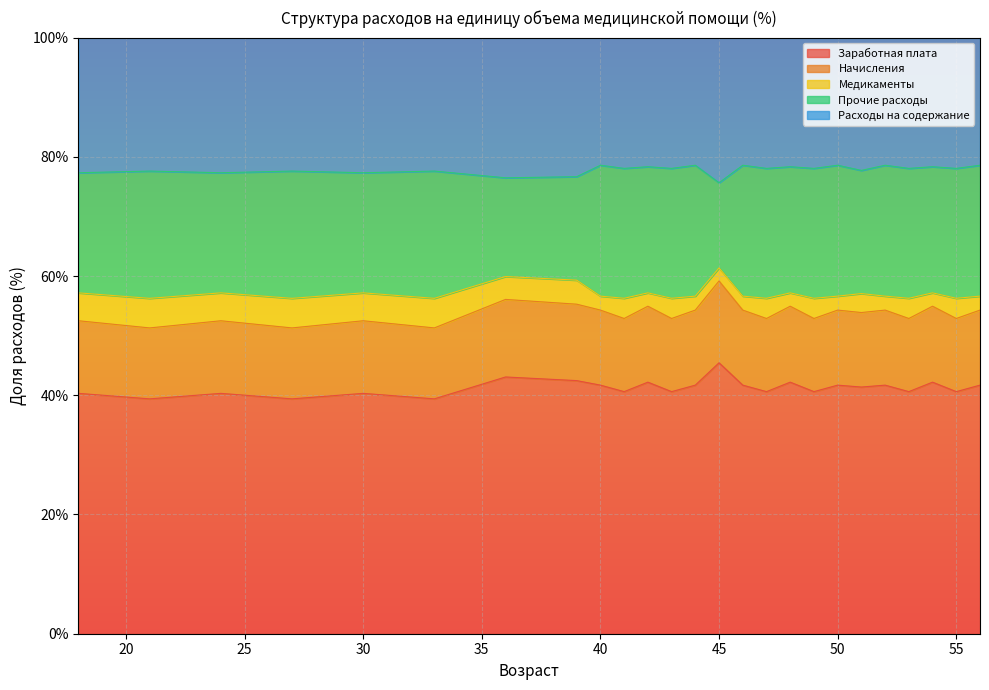

How many lines are shown in the chart?

5